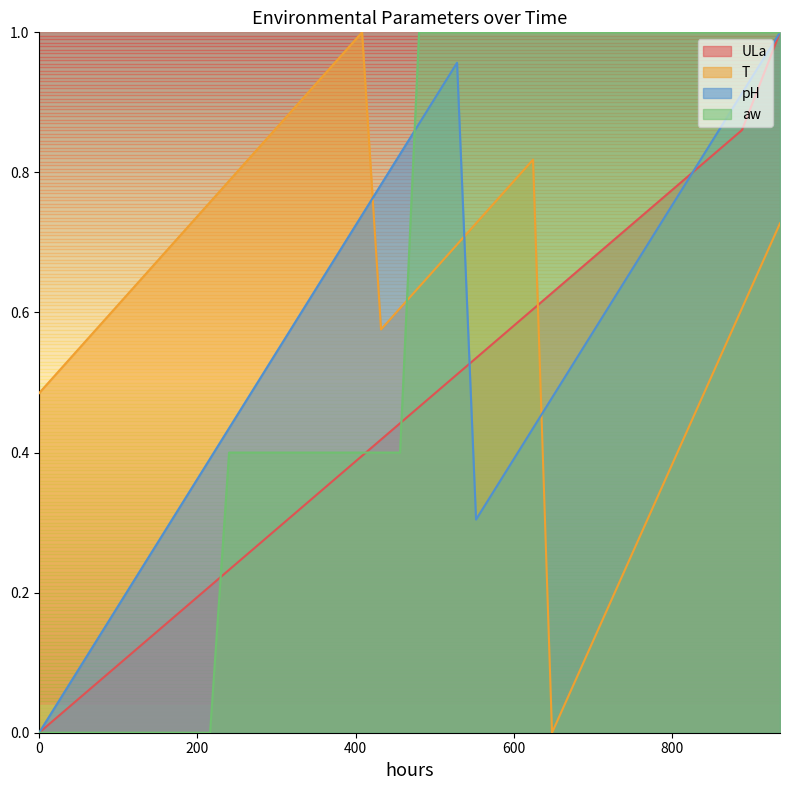

The ULa series shows 0.1 at 168. True or false?

False